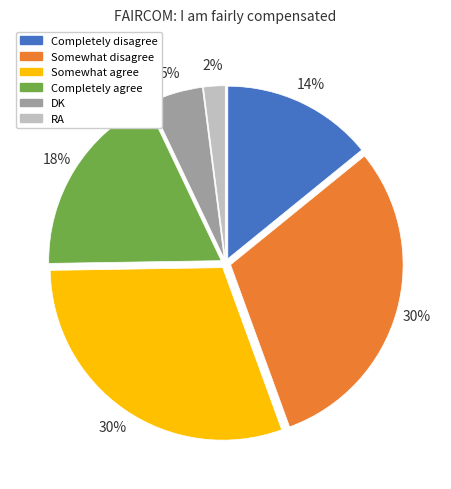

What percentage is the Completely agree slice, to the nearest percent?

18%